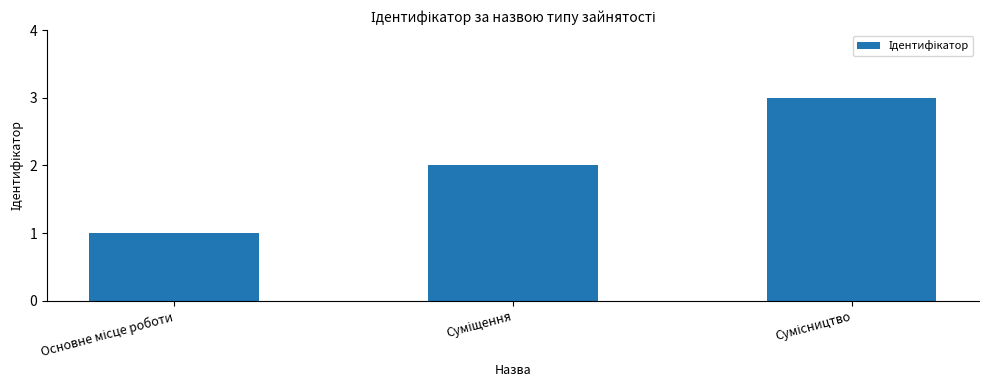

What is the sum of all values?

6